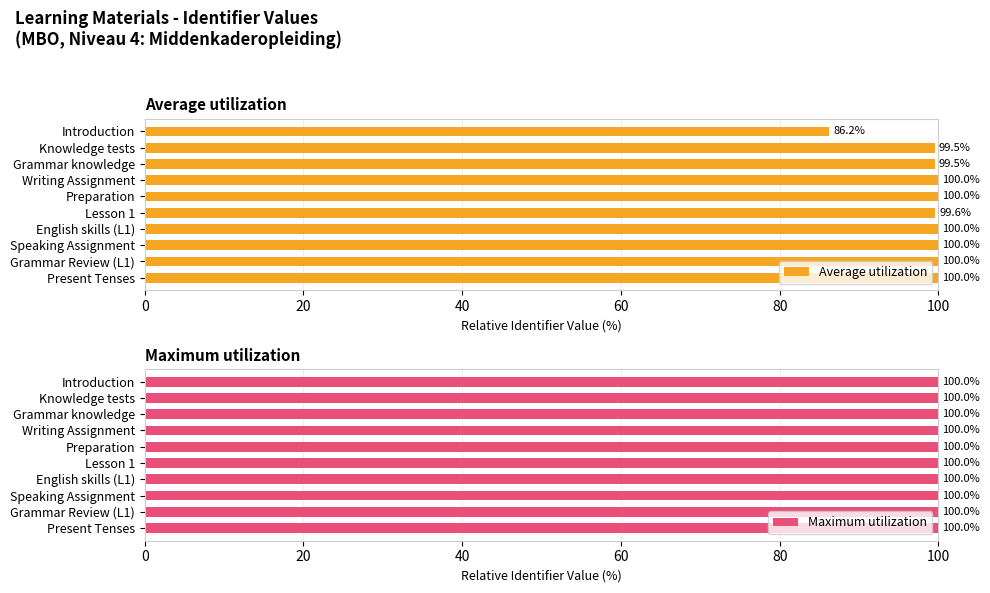

What is the maximum value shown in the chart?

100.0